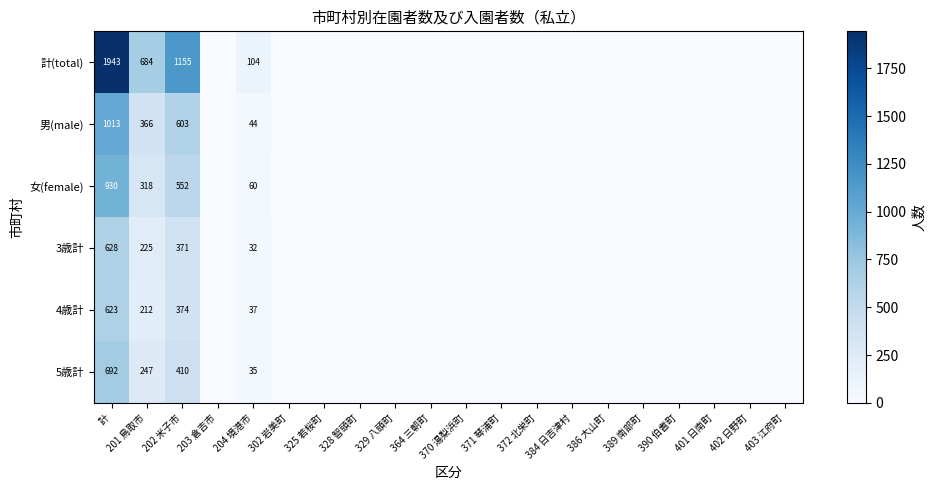

What is the greatest value displayed?

1943